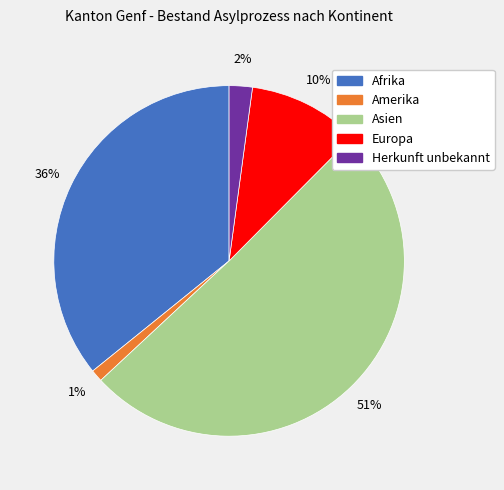

To the nearest percent, what is the difference between the Amerika and Europa slice percentages?

9%